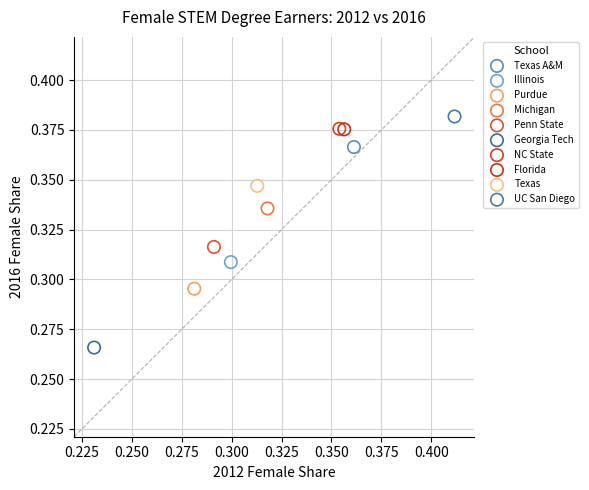

What are all the series names shown in the legend?

Texas A&M, Illinois, Purdue, Michigan, Penn State, Georgia Tech, NC State, Florida, Texas, UC San Diego